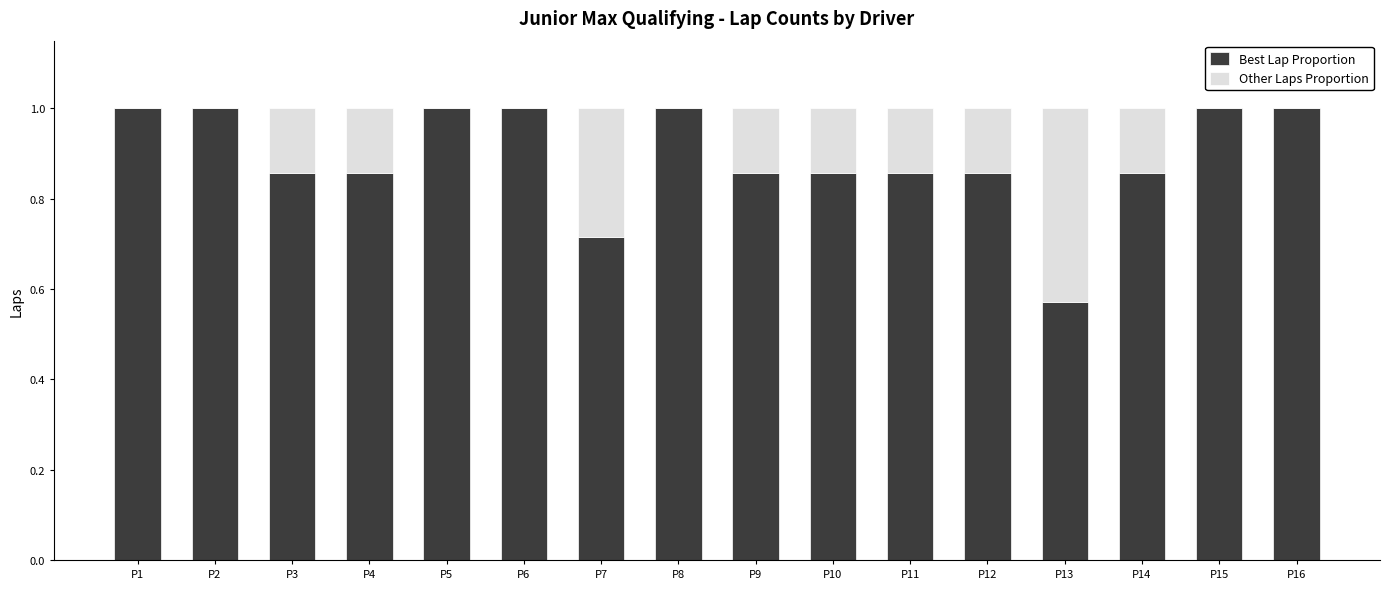

The value of Best Lap Proportion at P1 is 1.0. True or false?

True